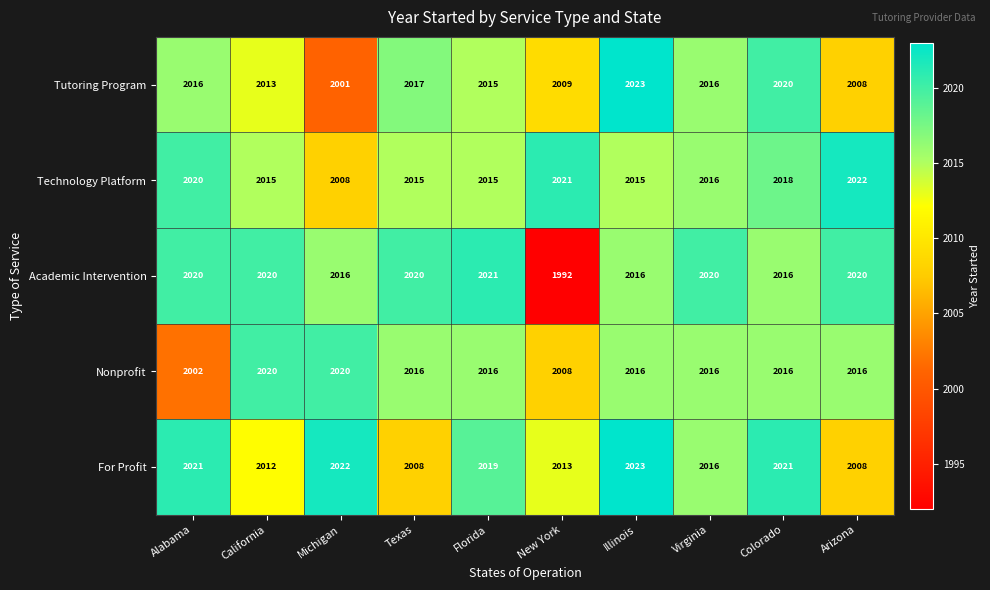

What is the difference between the highest and lowest values at Colorado?

5